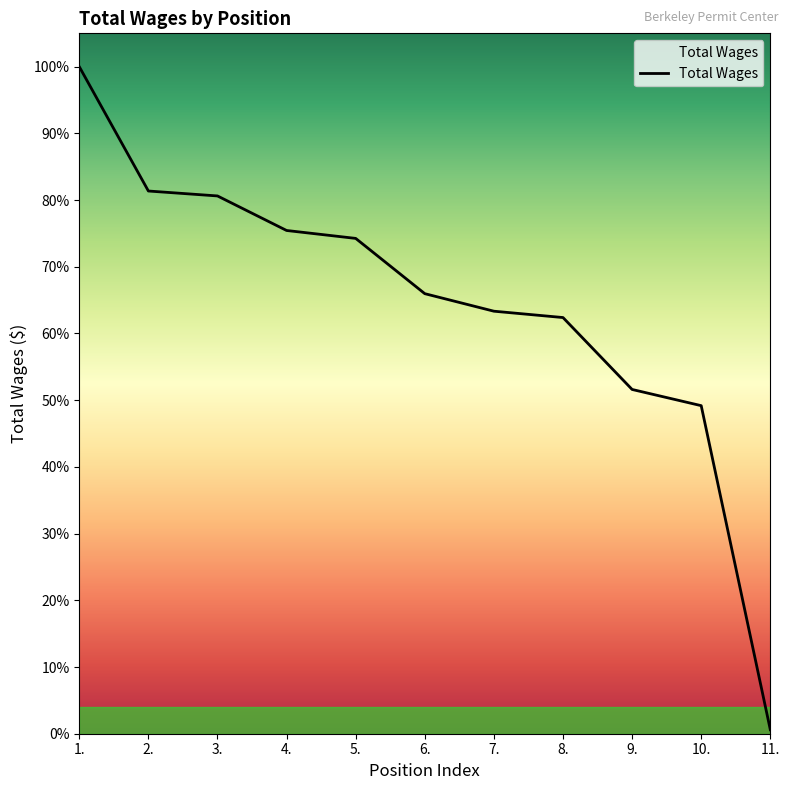

What is the label of the 5th point from the right?

7.